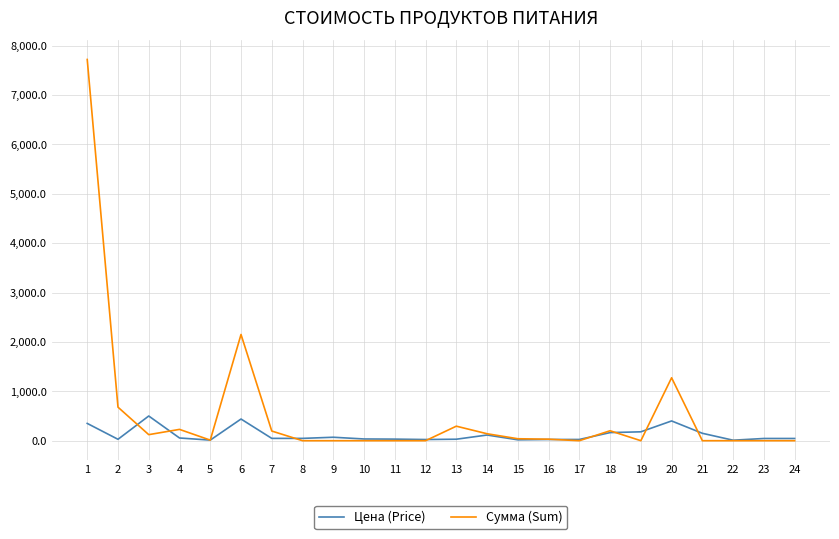

Which series has the largest total across all categories?

Сумма (Sum)